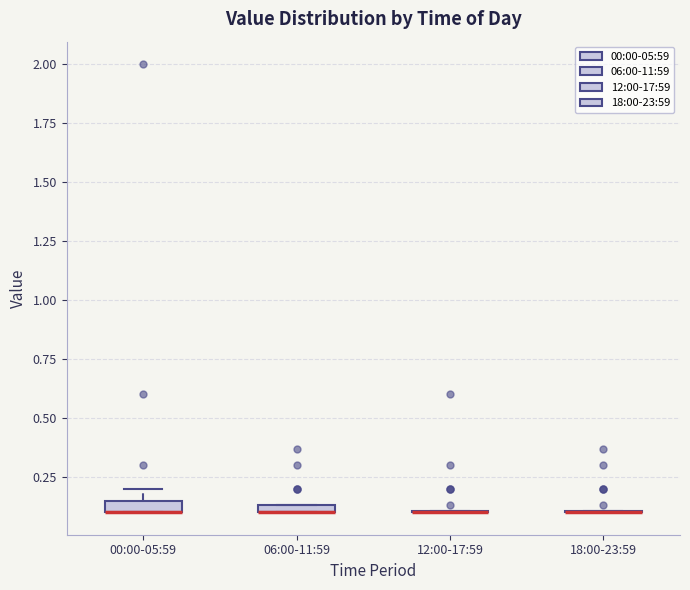

Where is the lower edge of the box for 06:00-11:59 on the y-axis? The values are not printed on the chart, so give them approximately, as read against the axis.

0.10